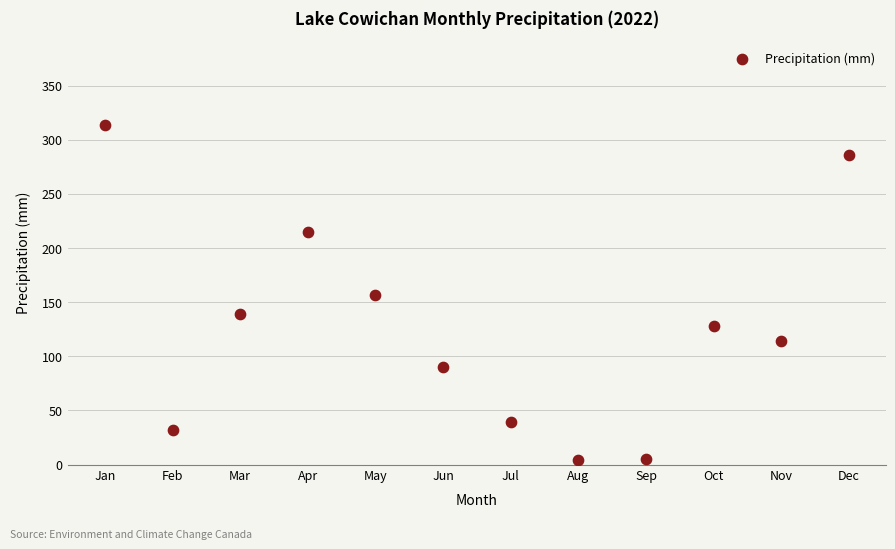

What is the range of X values (max minus min)?

11.0